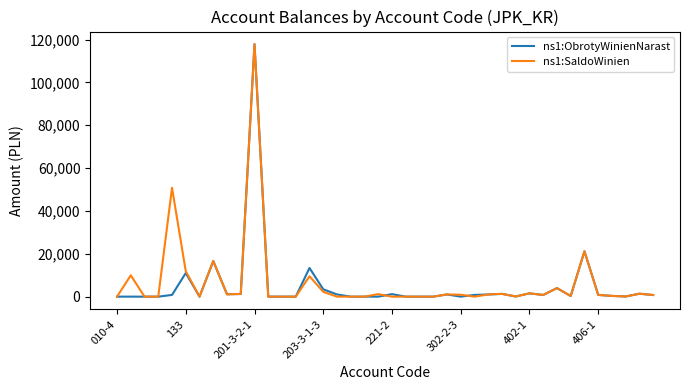

What is the difference between the maximum and second lowest values in the ns1:ObrotyWinienNarast series?

117855.0